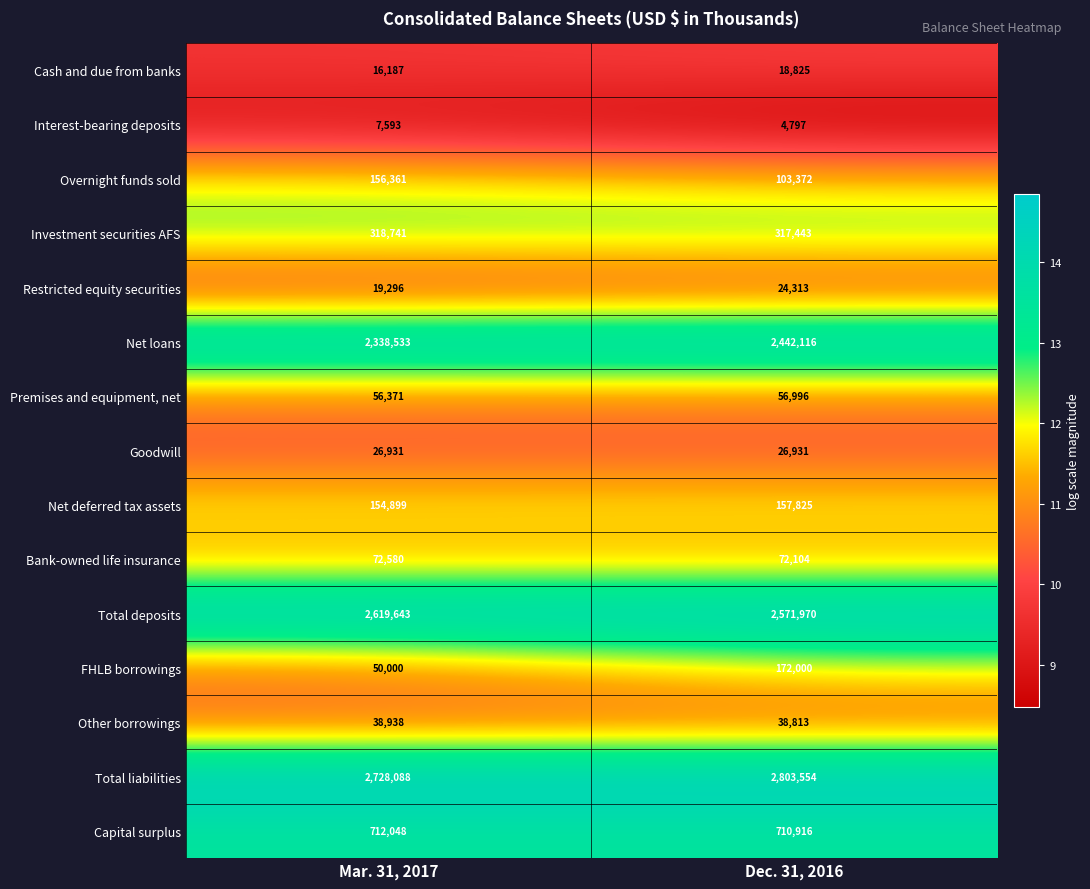

Reading left to right, list all the values displayed in this chart.

Cash and due from banks: Mar. 31, 2017=16187	Dec. 31, 2016=18825
Interest-bearing deposits: Mar. 31, 2017=7593	Dec. 31, 2016=4797
Overnight funds sold: Mar. 31, 2017=156361	Dec. 31, 2016=103372
Investment securities AFS: Mar. 31, 2017=318741	Dec. 31, 2016=317443
Restricted equity securities: Mar. 31, 2017=19296	Dec. 31, 2016=24313
Net loans: Mar. 31, 2017=2338533	Dec. 31, 2016=2442116
Premises and equipment, net: Mar. 31, 2017=56371	Dec. 31, 2016=56996
Goodwill: Mar. 31, 2017=26931	Dec. 31, 2016=26931
Net deferred tax assets: Mar. 31, 2017=154899	Dec. 31, 2016=157825
Bank-owned life insurance: Mar. 31, 2017=72580	Dec. 31, 2016=72104
Total deposits: Mar. 31, 2017=2619643	Dec. 31, 2016=2571970
FHLB borrowings: Mar. 31, 2017=50000	Dec. 31, 2016=172000
Other borrowings: Mar. 31, 2017=38938	Dec. 31, 2016=38813
Total liabilities: Mar. 31, 2017=2728088	Dec. 31, 2016=2803554
Capital surplus: Mar. 31, 2017=712048	Dec. 31, 2016=710916